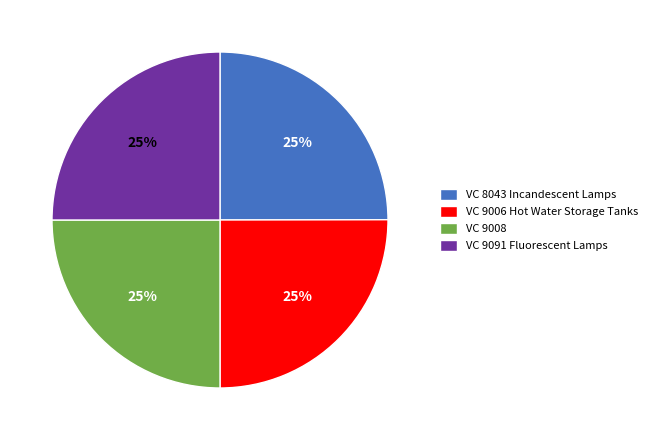

Is it true that VC 9008 is 25% of the pie?

True